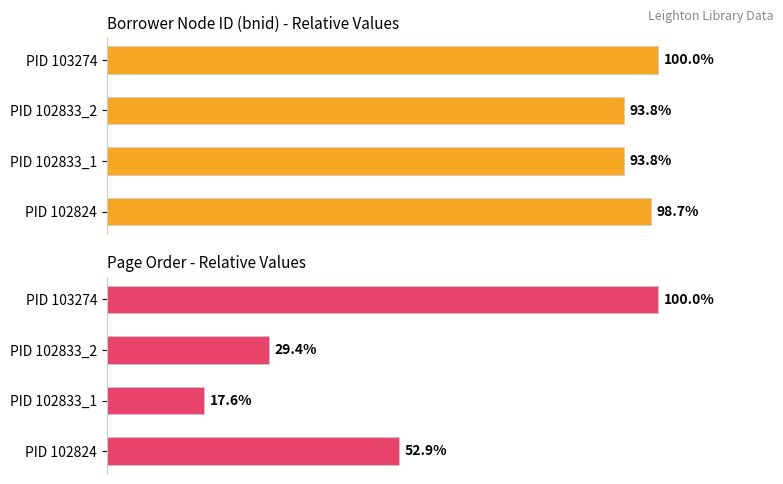

What is the maximum value shown in the chart?

100.0